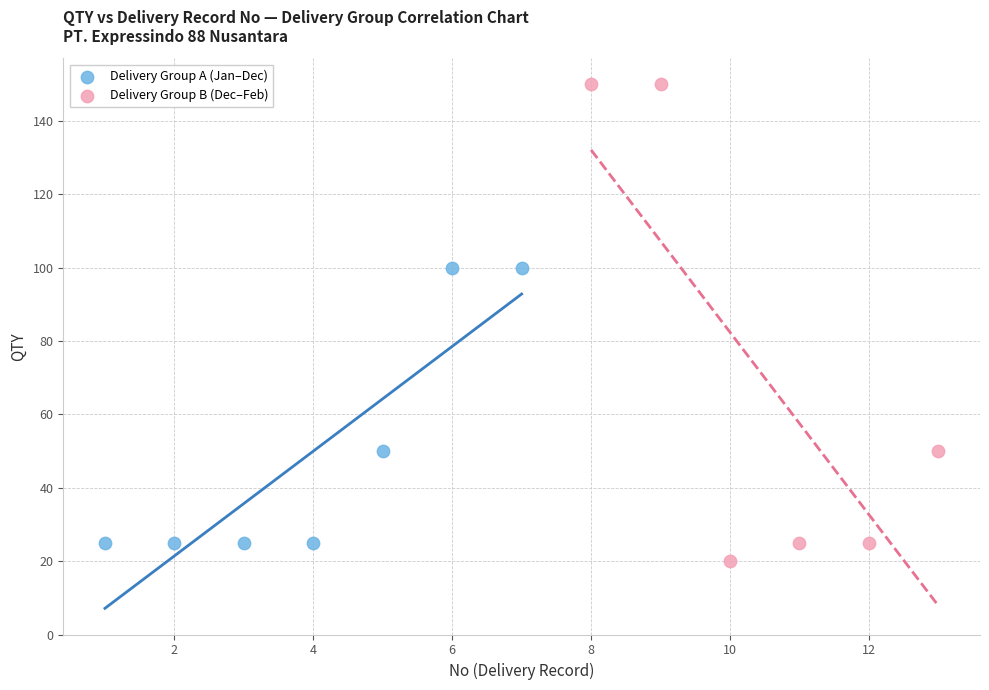

Which series reaches the maximum Y coordinate?

Delivery Group B (Dec–Feb)